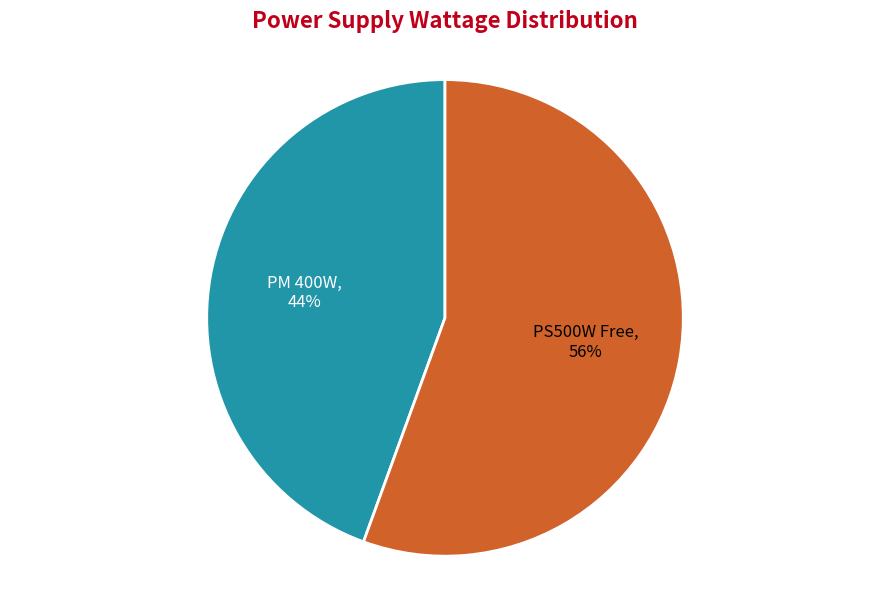

Combined, do PM 400W and PS500W Free account for over 50%?

Yes